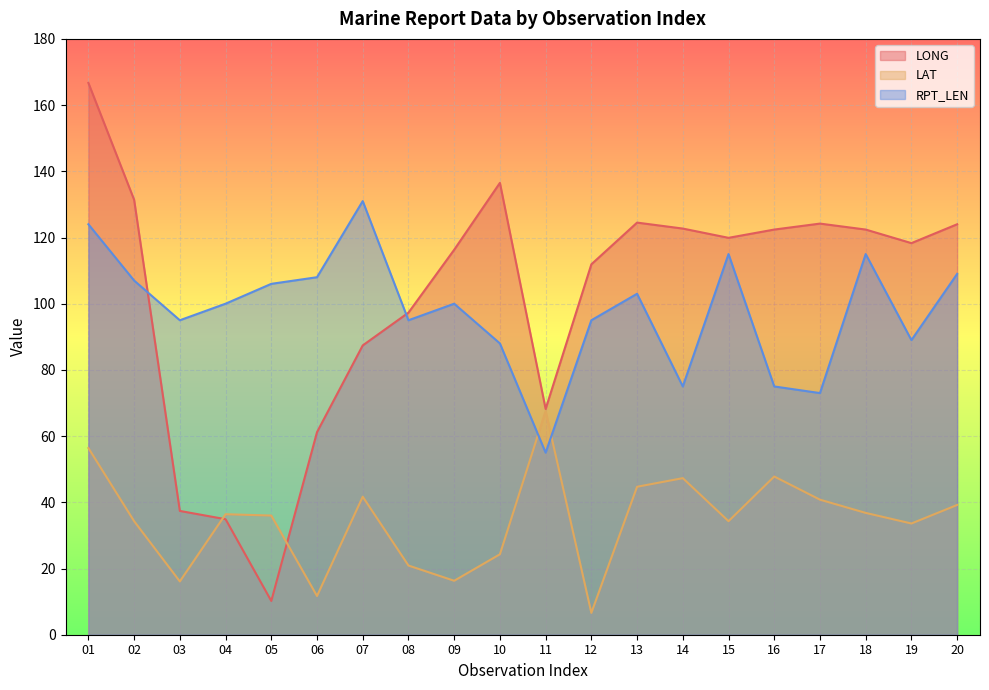

What is the difference between the LONG values at 09 and 08?

19.0